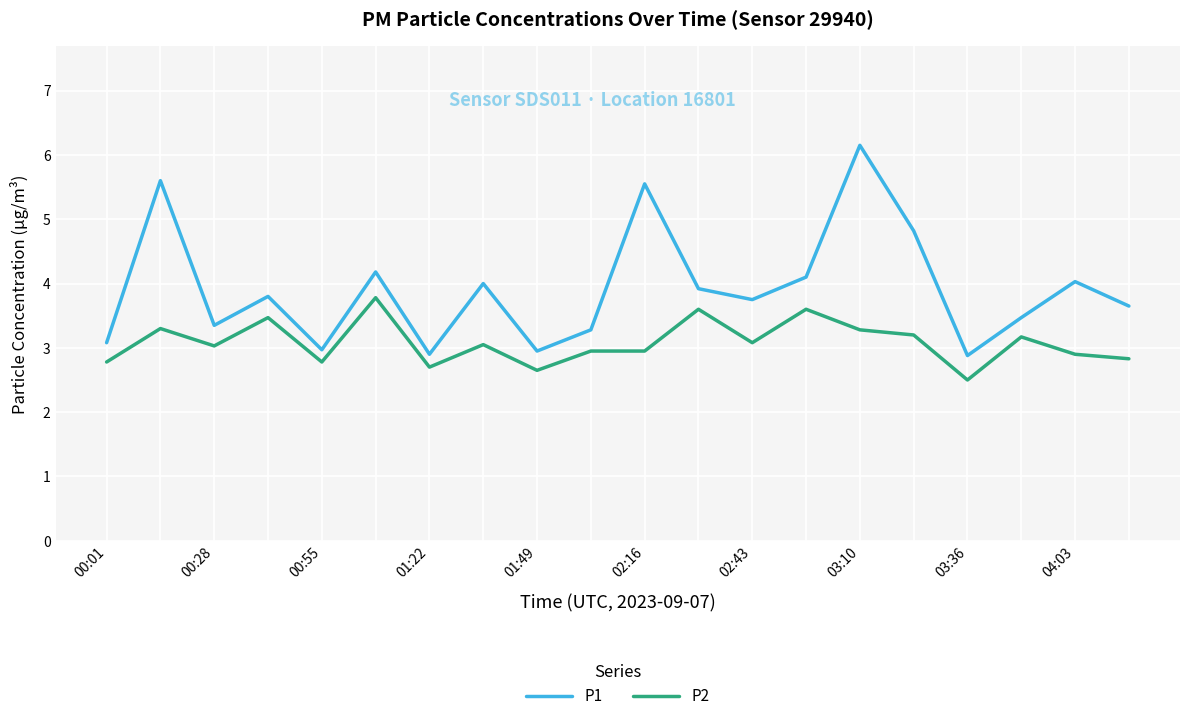

Which series has the largest range (max minus min)?

P1